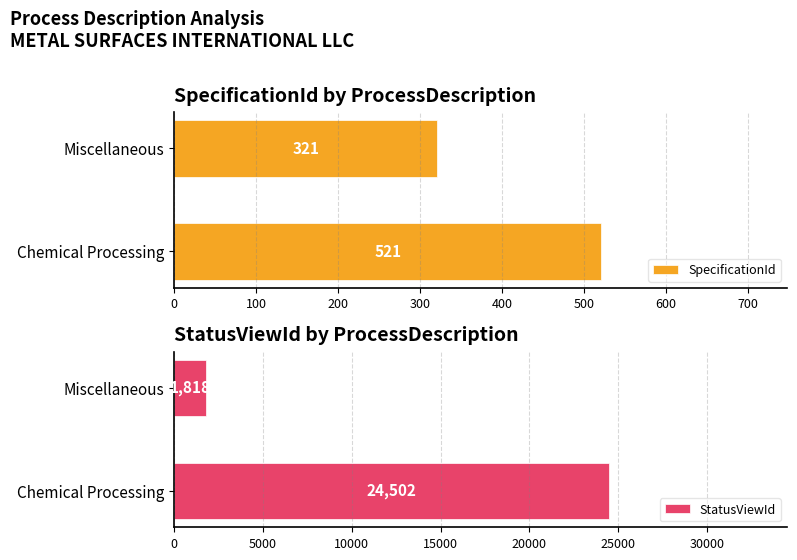

Count the SpecificationId values in the range 321 to 521.

2